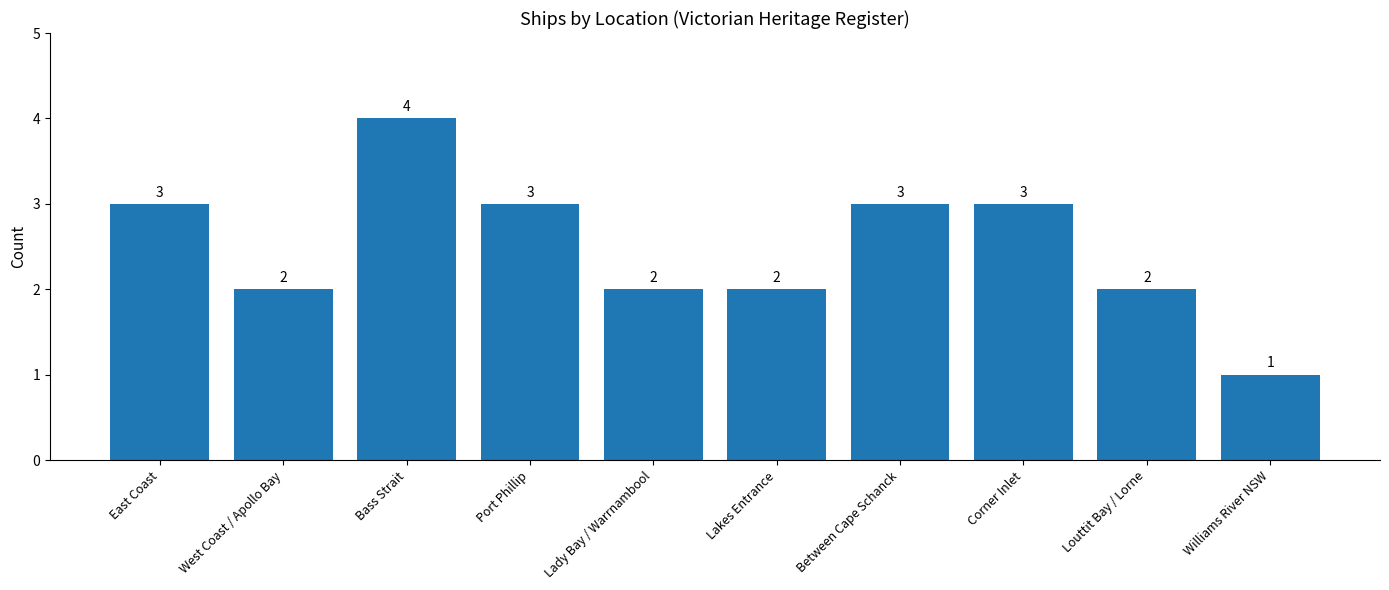

Are the bars grouped side by side (vs. stacked)?

No